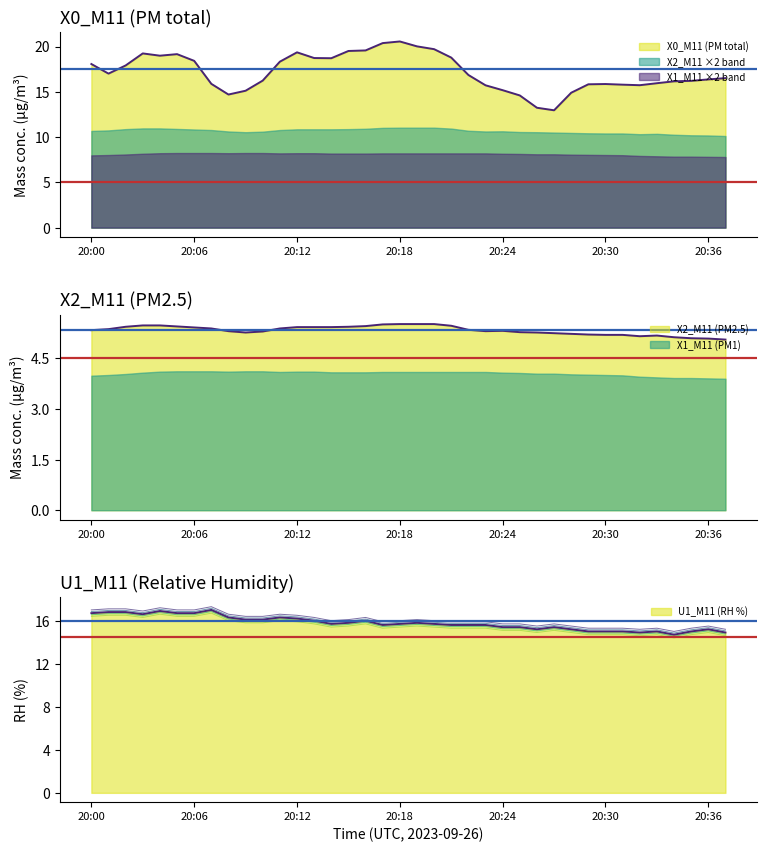

Is the value of X2_M11 (PM2.5) at 20:00 greater than the value of X0_M11 (PM total) at 20:34?

No